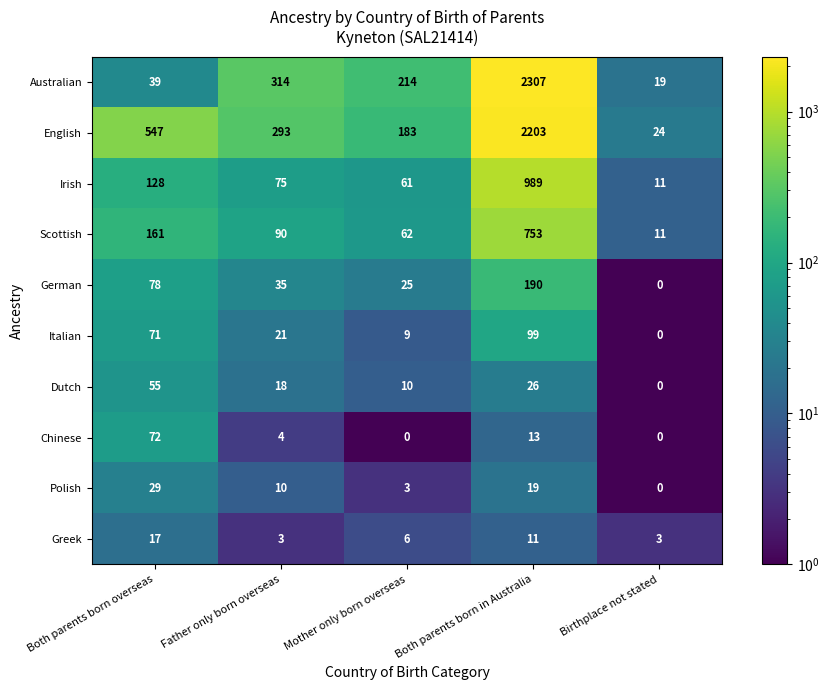

What is the lowest value of the Irish series?

11